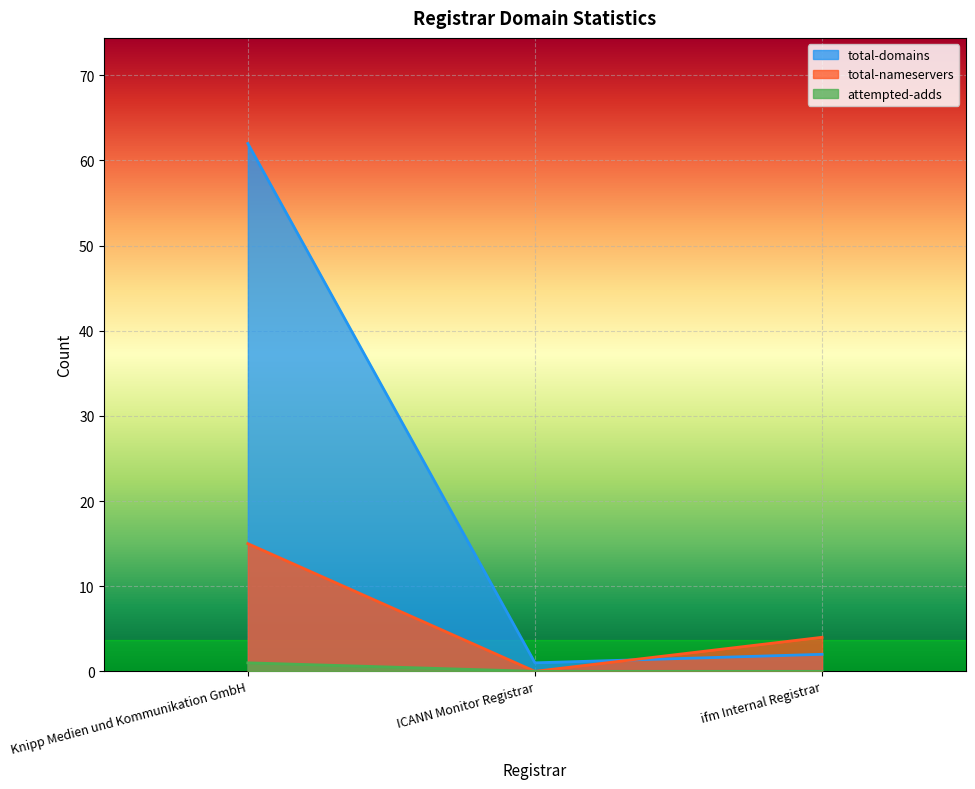

Which category has the highest value across all series?

Knipp Medien und Kommunikation GmbH